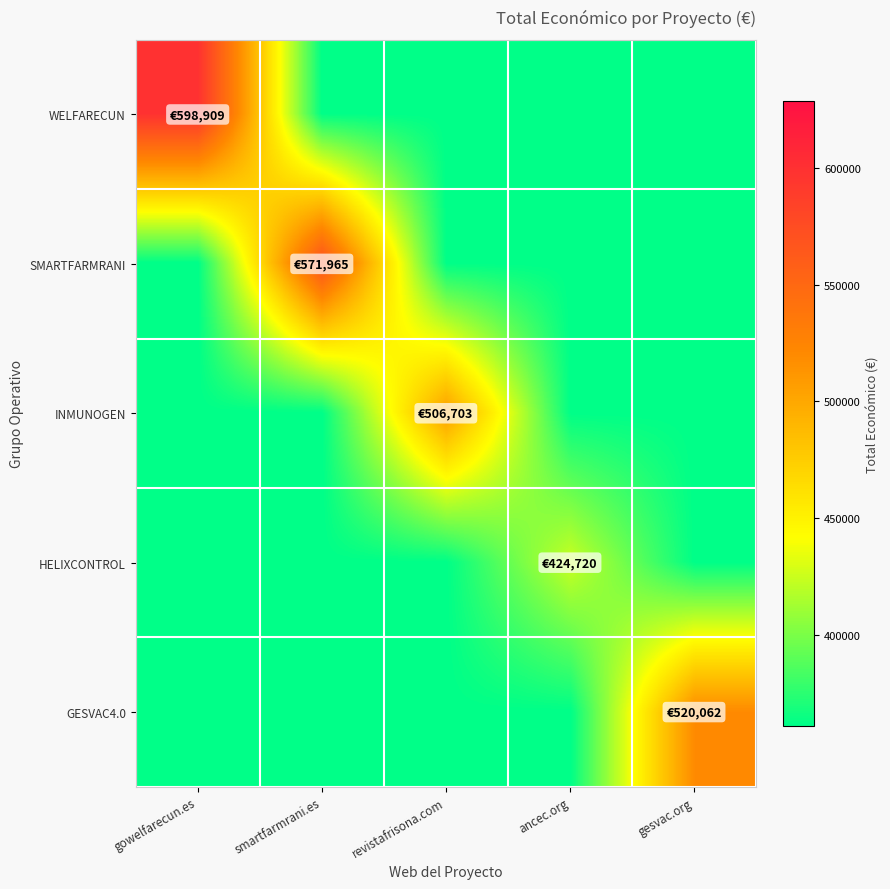

Reading left to right, extract all data points from this chart.

WELFARECUN: gowelfarecun.es=598909	smartfarmrani.es=361012	revistafrisona.com=361012	ancec.org=361012	gesvac.org=361012
SMARTFARMRANI: gowelfarecun.es=361012	smartfarmrani.es=571965	revistafrisona.com=361012	ancec.org=361012	gesvac.org=361012
INMUNOGEN: gowelfarecun.es=361012	smartfarmrani.es=361012	revistafrisona.com=506703	ancec.org=361012	gesvac.org=361012
HELIXCONTROL: gowelfarecun.es=361012	smartfarmrani.es=361012	revistafrisona.com=361012	ancec.org=424720	gesvac.org=361012
GESVAC4.0: gowelfarecun.es=361012	smartfarmrani.es=361012	revistafrisona.com=361012	ancec.org=361012	gesvac.org=520062